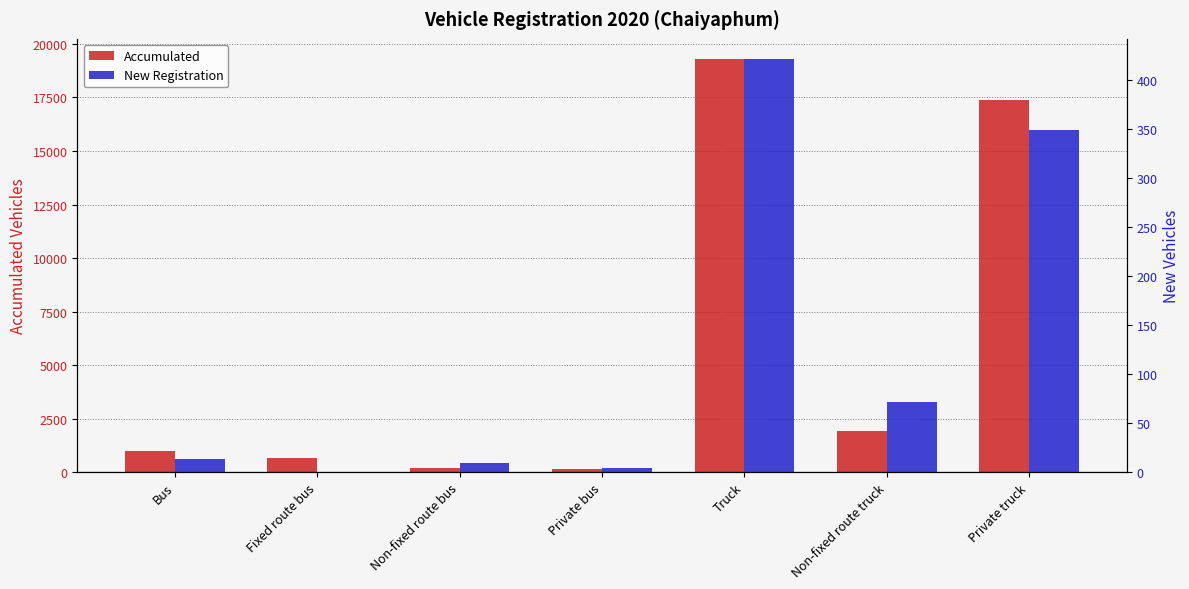

Which label corresponds to the smallest value in the chart?

Fixed route bus